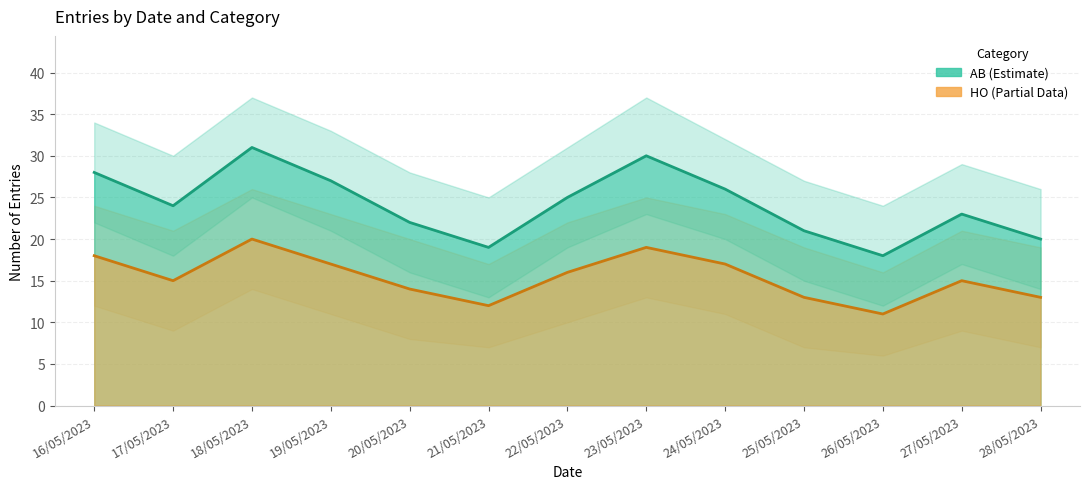

What is the average value of the AB series?

24